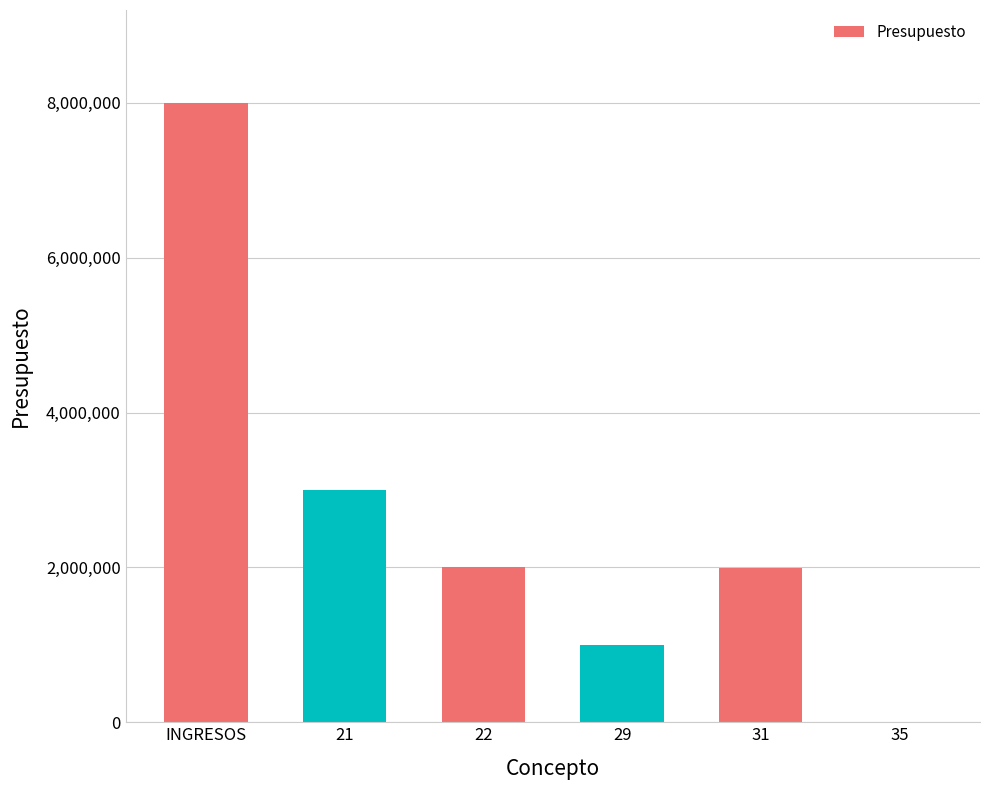

What is the sum of all values?

16000000